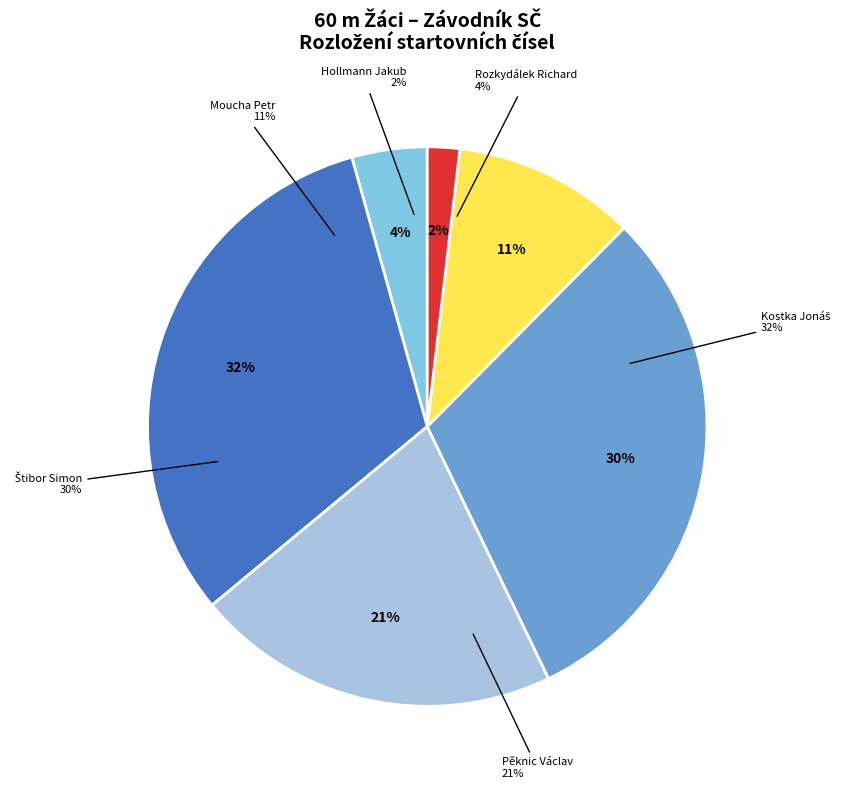

Is there a majority slice in this chart?

No